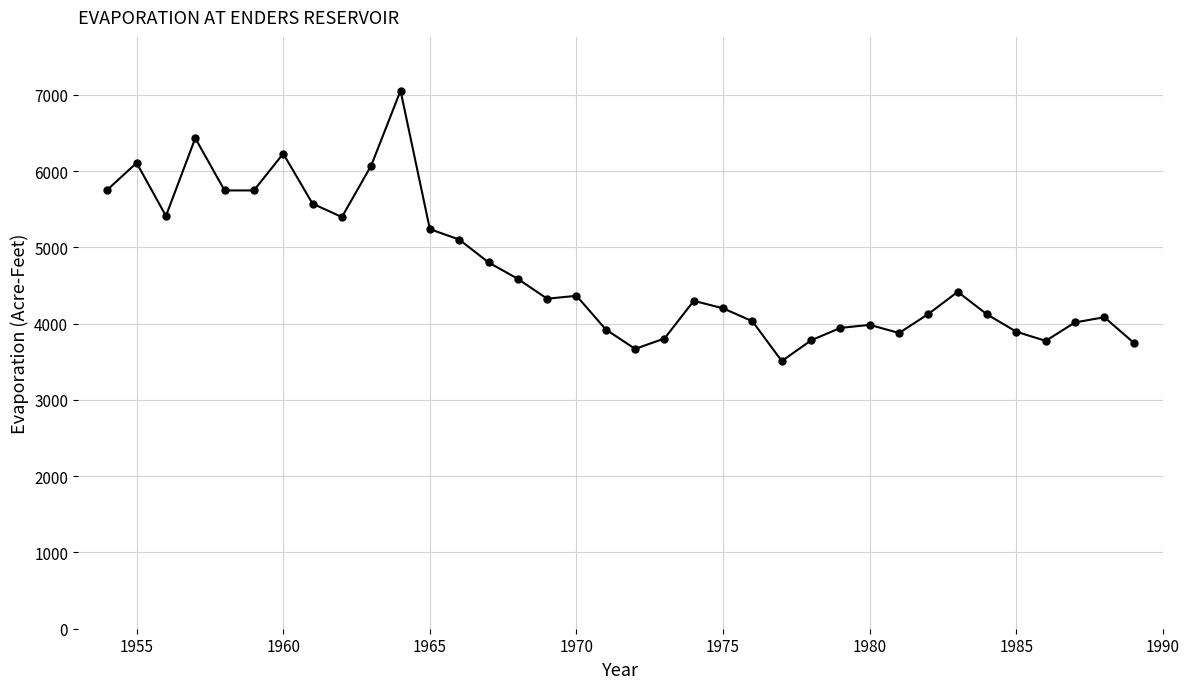

What is the average value?

4700